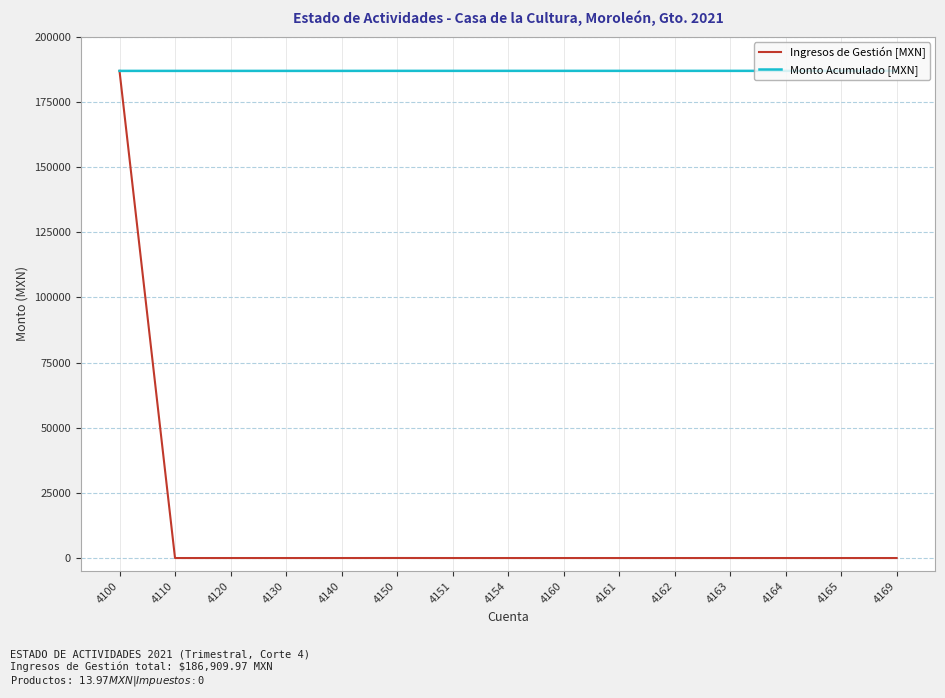

What is the difference between the Monto Acumulado [MXN] values at 4110 and 4161?

14.0